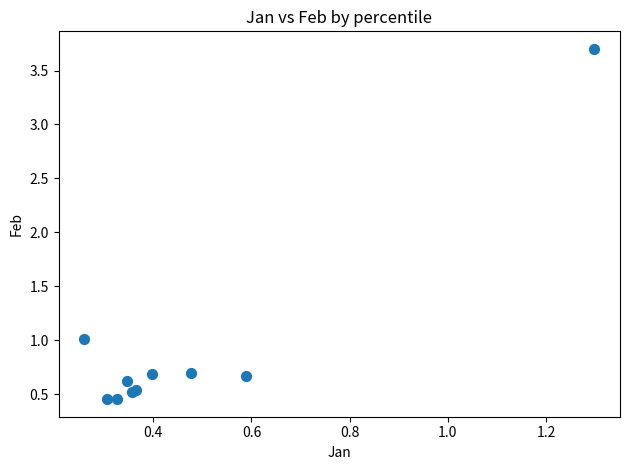

What Y value in the scatter plot is closest to 2?

1.0